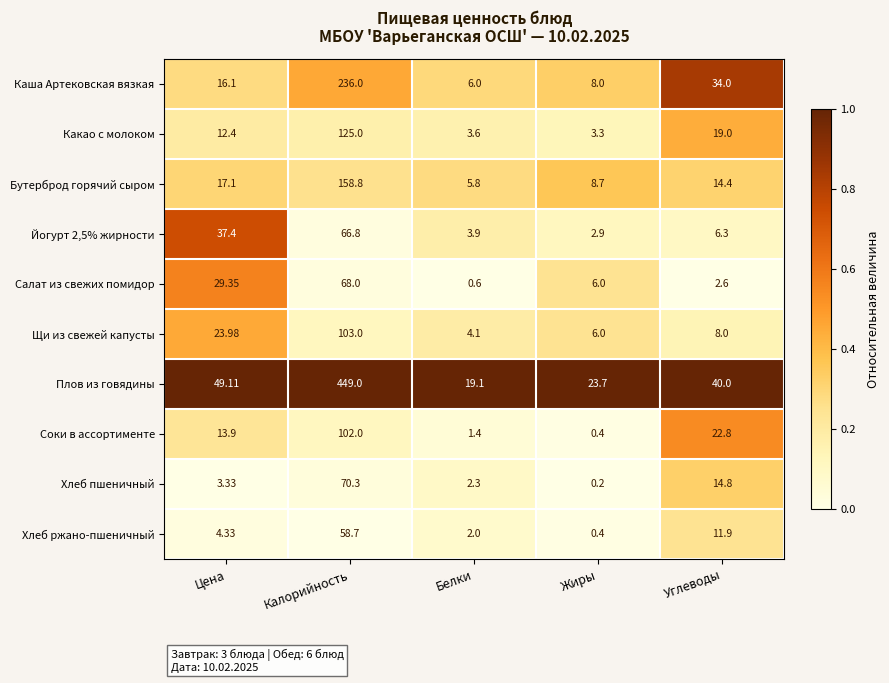

Rank the categories by Хлеб ржано-пшеничный value from highest to lowest.

Калорийность, Углеводы, Цена, Белки, Жиры